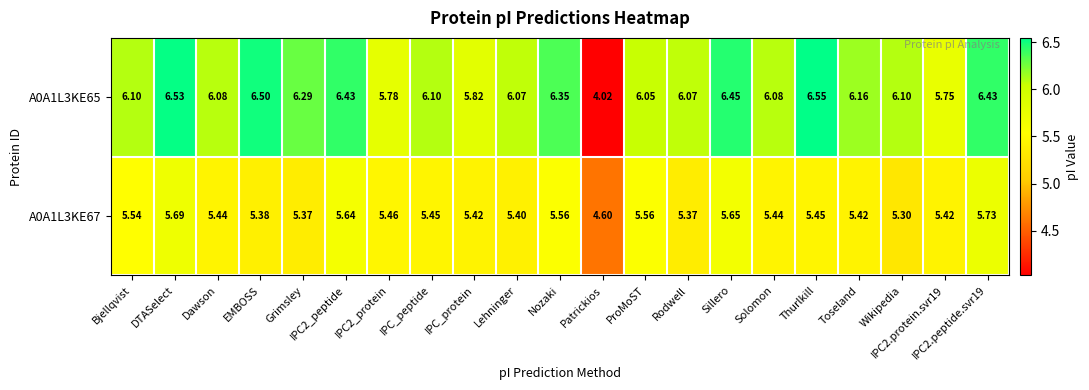

Where is A0A1L3KE67 nearest to the value 5?

Wikipedia